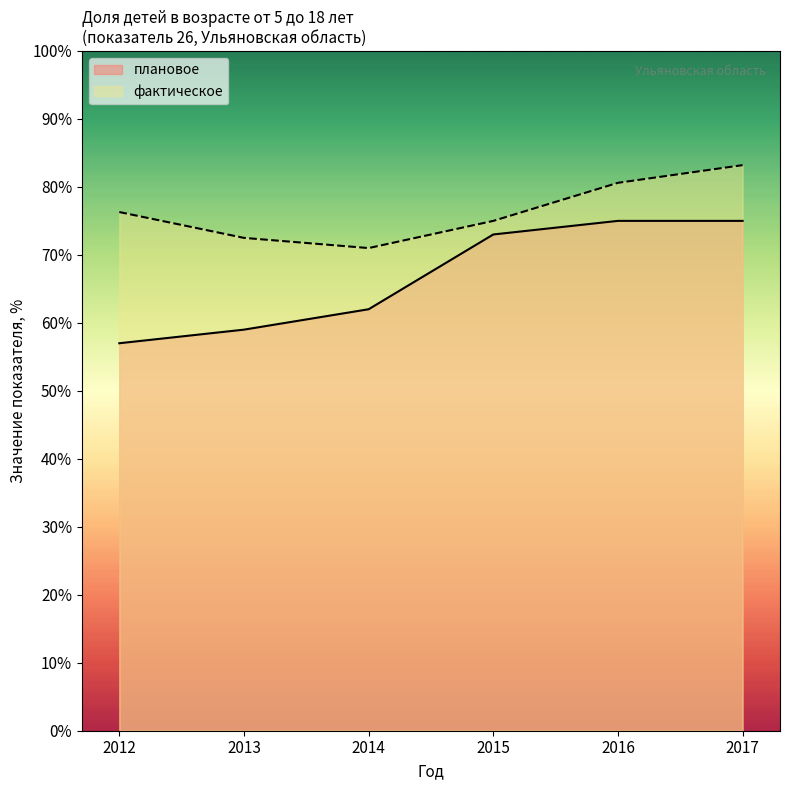

Rank the series by their maximum value, from lowest to highest.

плановое, фактическое